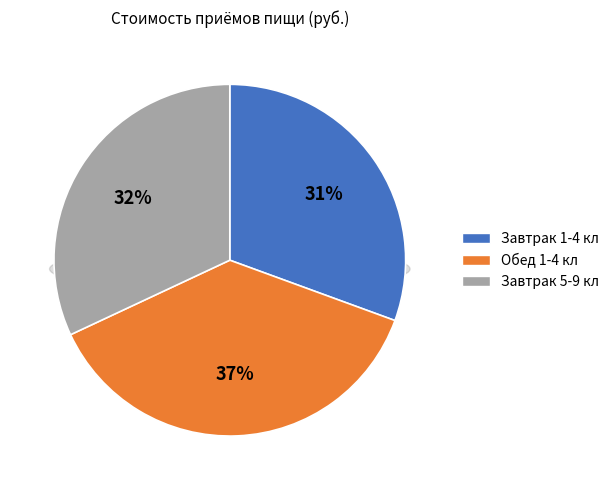

What is the ratio of the value at Завтрак 1-4 кл to the value at Завтрак 5-9 кл?

1.0